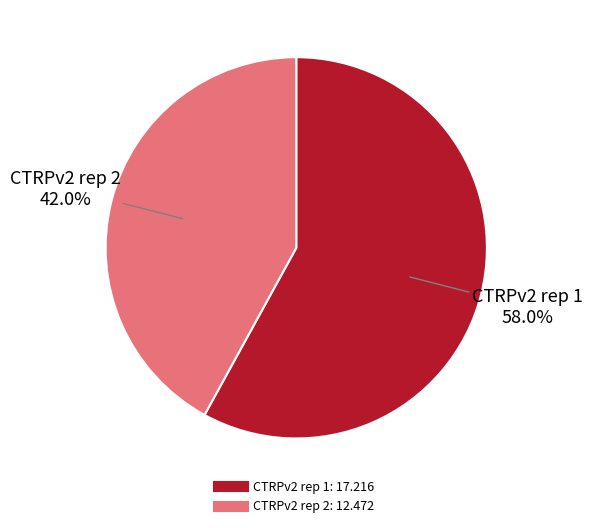

Is the sum of CTRPv2 rep 2 and CTRPv2 rep 1 greater than half?

Yes